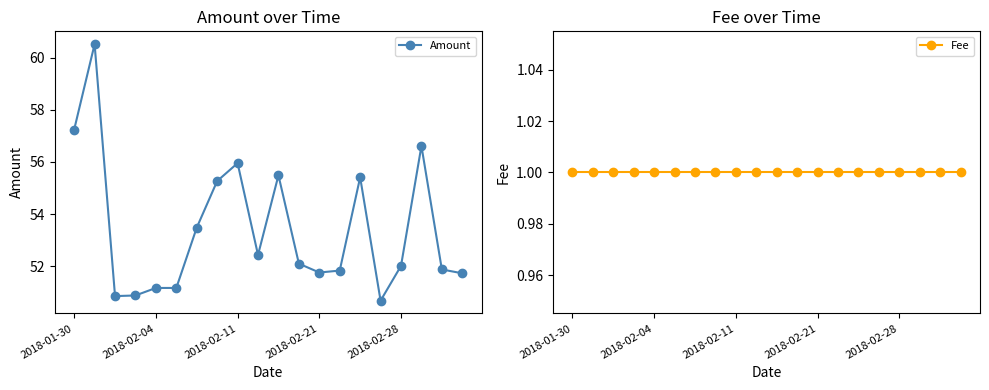

Where is Amount nearest to the value 55?

7